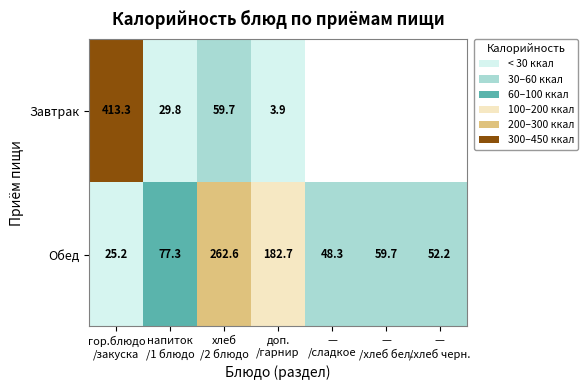

Between гор.блюдо
/закуска and —
/хлеб бел., which is larger?

—
/хлеб бел.